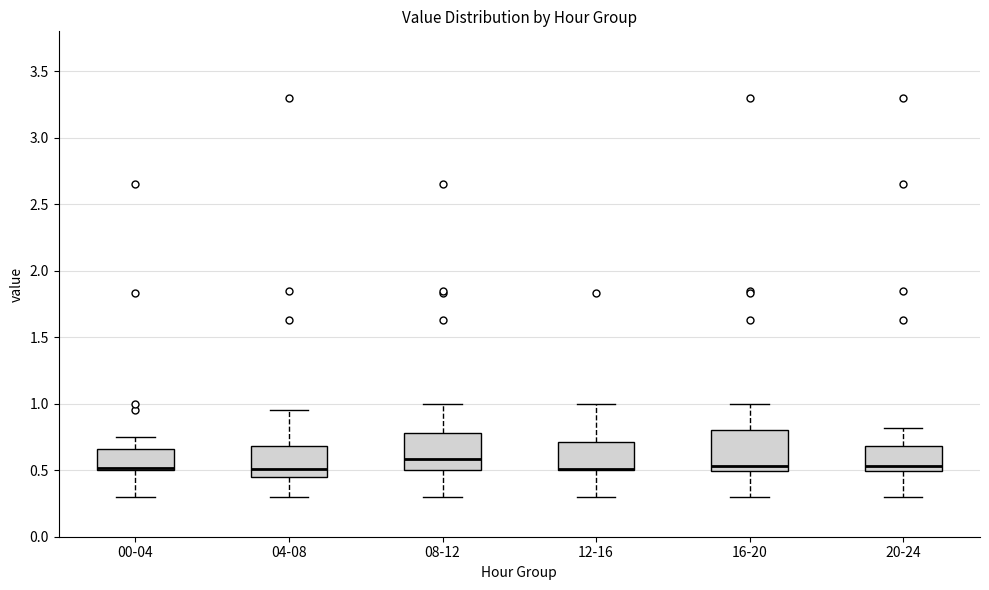

Reading left to right, transcribe this box plot: for each box, give where its median line is, the range the box spans, and where its two whiskers end, as read against the y-axis. The values are not printed on the chart, so give them approximately, as read against the axis.

00-04: median 0.50 (just above the box's lower edge), box 0.50 to 0.65, whiskers 0.30 to 0.75
04-08: median 0.50, box 0.45 to 0.70, whiskers 0.30 to 0.95
08-12: median 0.60, box 0.50 to 0.80, whiskers 0.30 to 1.00
12-16: median 0.50 (drawn on the box's lower edge), box 0.50 to 0.70, whiskers 0.30 to 1.00
16-20: median 0.55, box 0.50 to 0.80, whiskers 0.30 to 1.00
20-24: median 0.55, box 0.50 to 0.70, whiskers 0.30 to 0.80